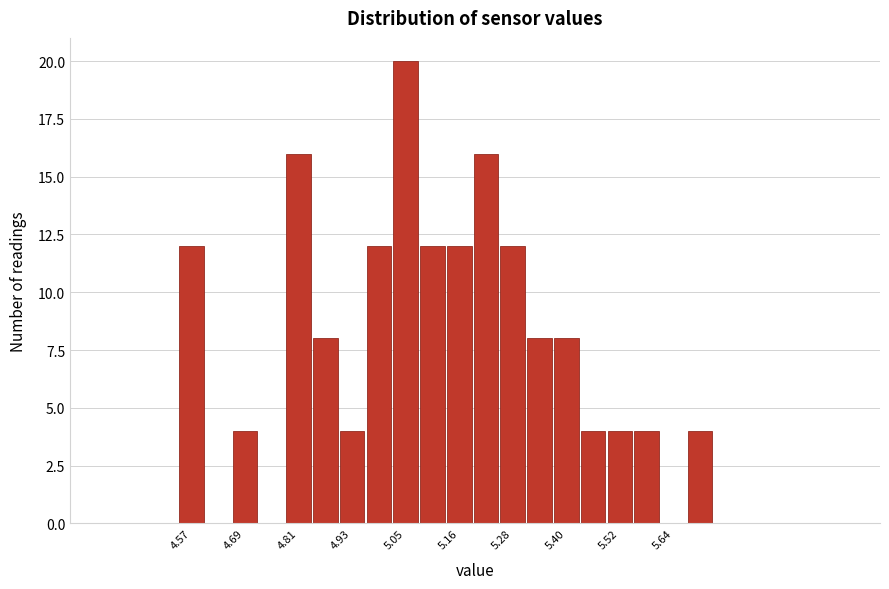

Around what value on the x-axis is the tallest bar? Give the approximate position of its centre, as read against the axis.

5.04